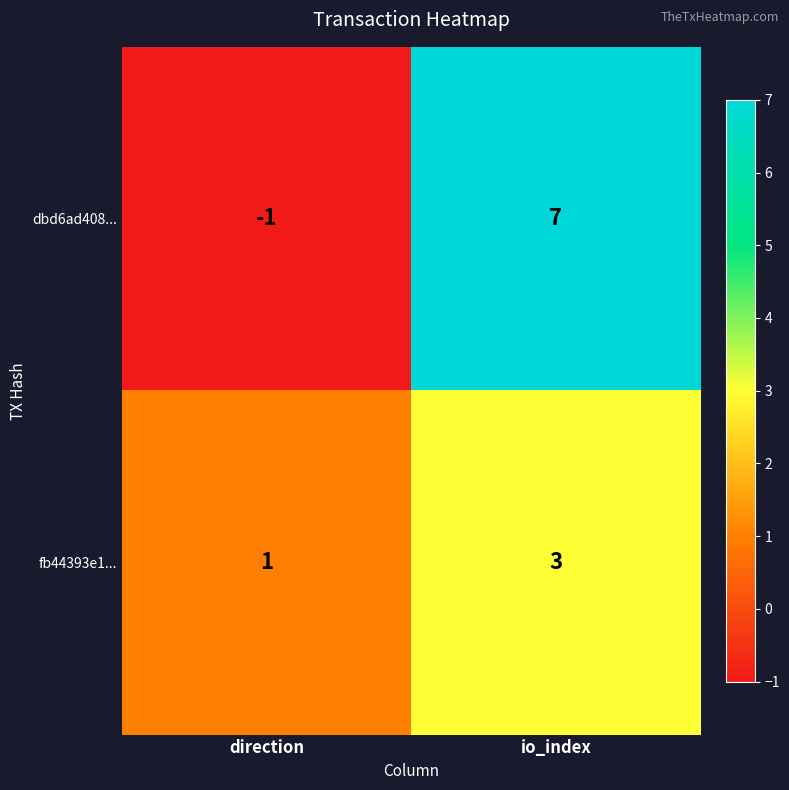

What is the spread (max minus min) of values at direction?

2